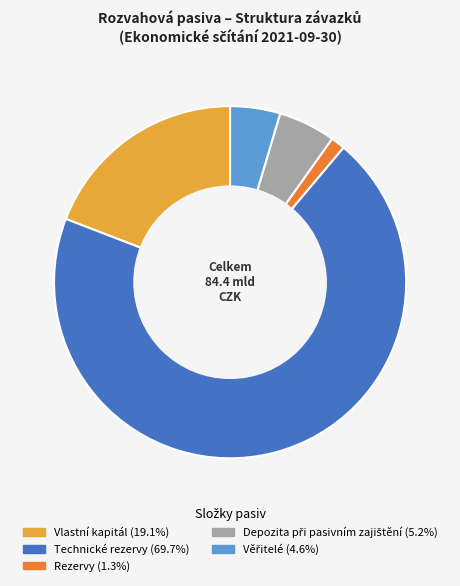

Which category has the biggest portion of the pie?

Technické rezervy